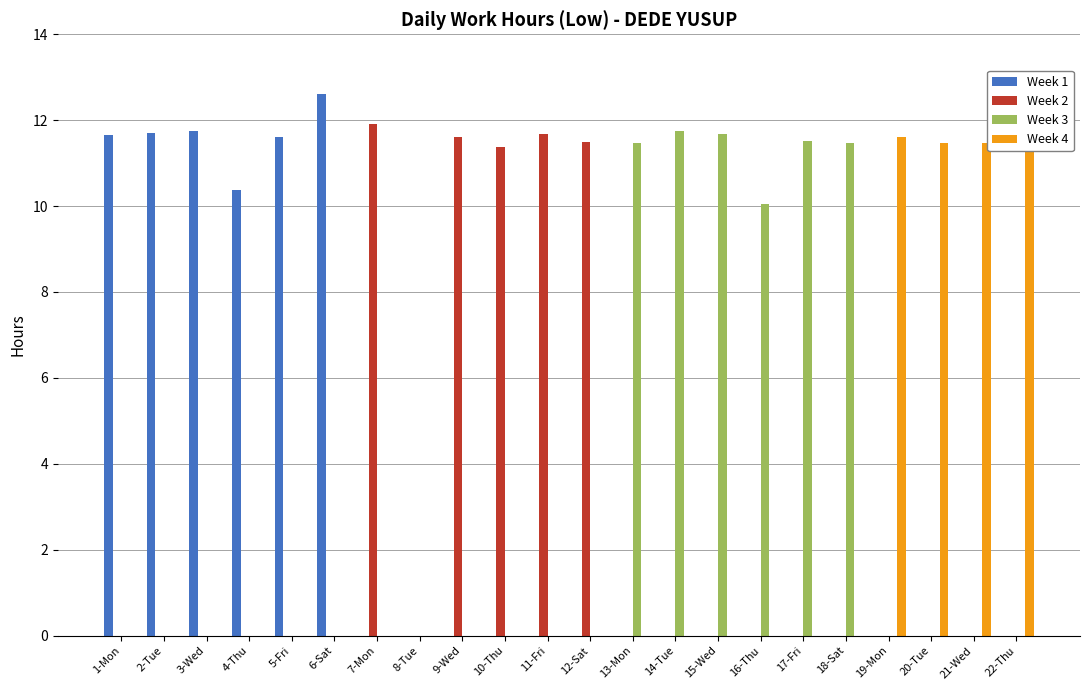

What is the sum of all Week 2 values?

58.0